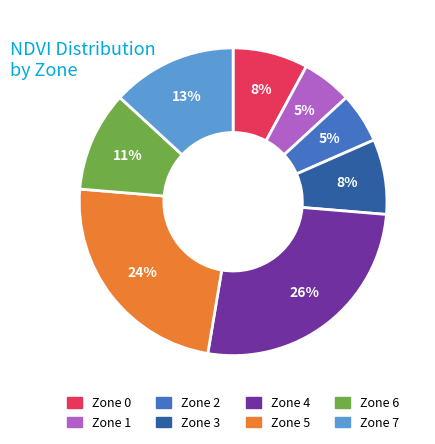

To the nearest percent, what is the difference between the largest and smallest slice percentages?

21%